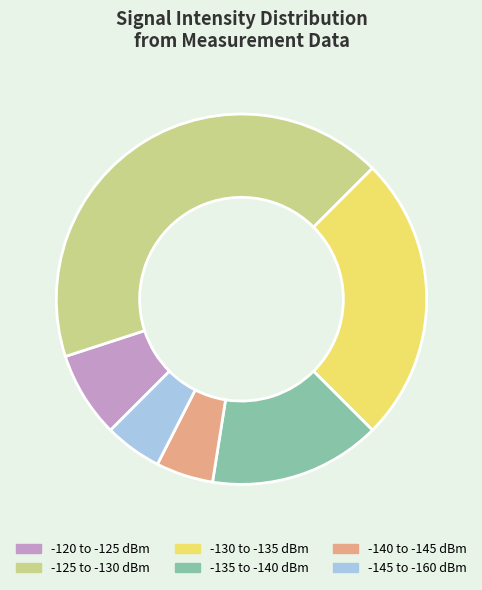

Is there a majority slice in this chart?

No